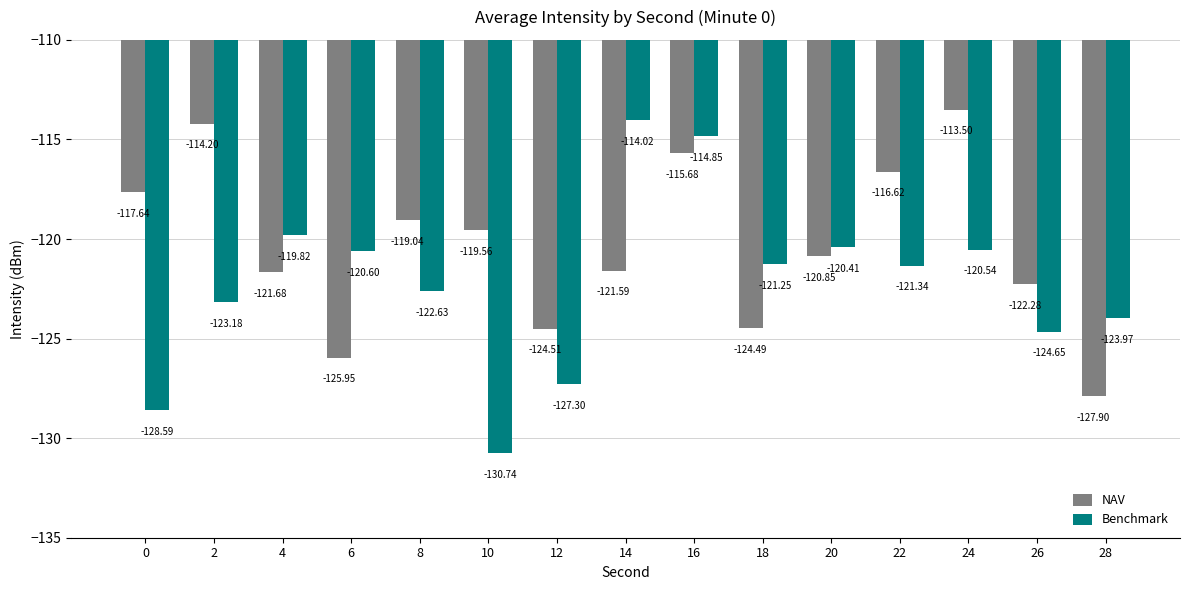

What is the average value of the Benchmark series?

-122.3